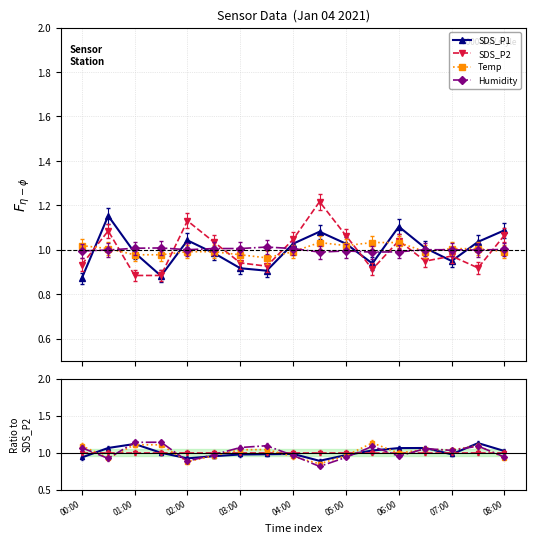

The Humidity series shows 1.0 at 04:00. True or false?

True